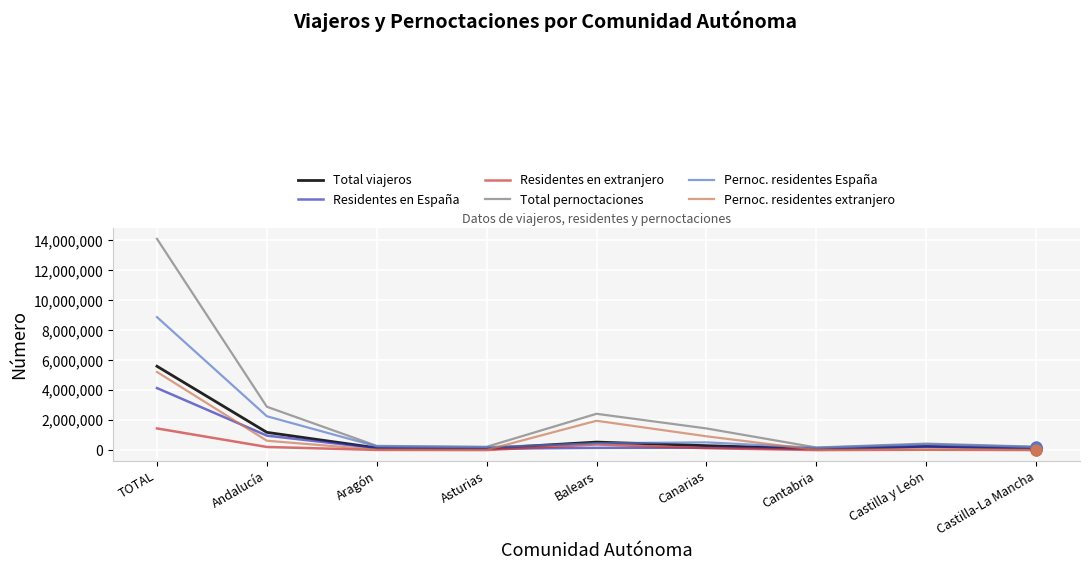

Between Andalucía and Aragón, which series saw the biggest shift?

Total pernoctaciones